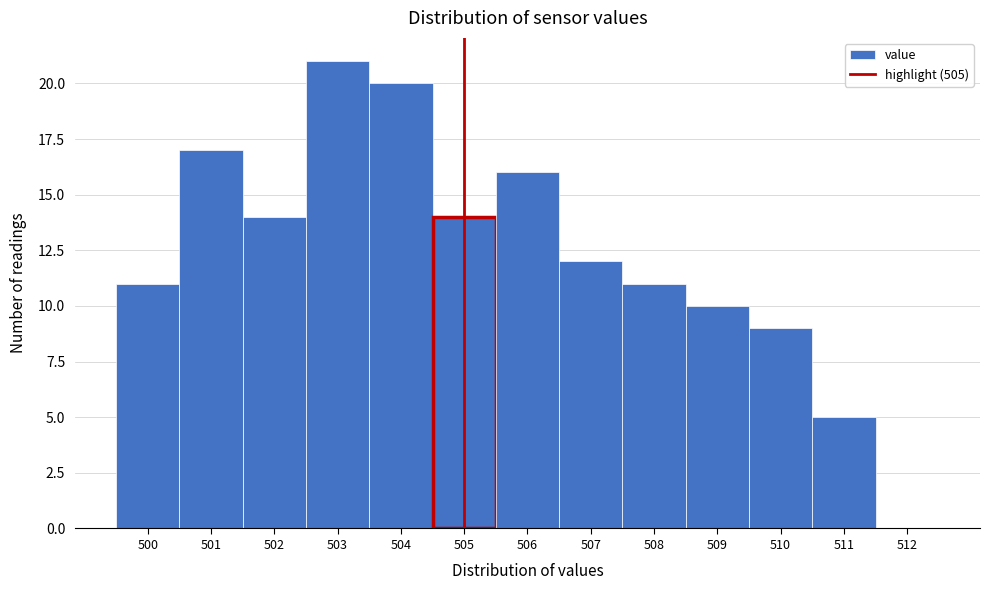

What is the height of the bar covering 508.5 to 509.5 on the x-axis? The values are not printed on the chart, so give them approximately, as read against the axis.

10